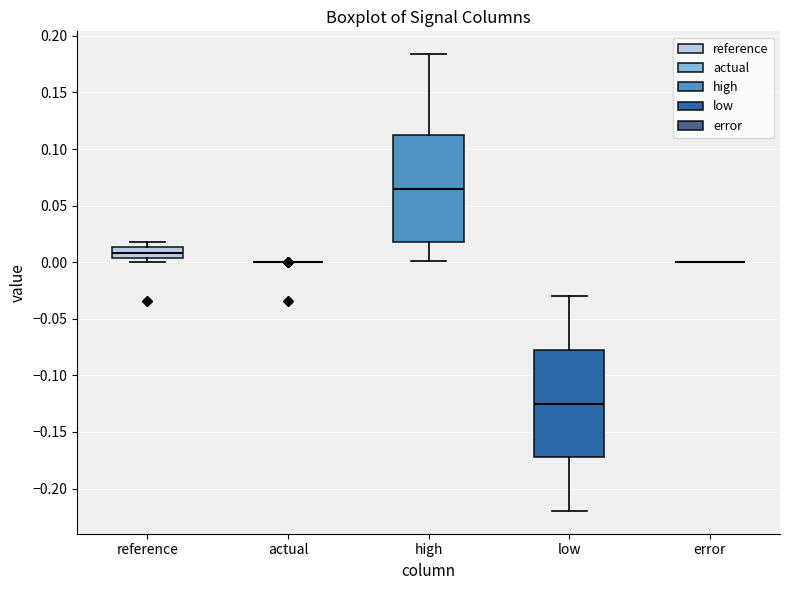

Reading left to right, read every box against the y-axis: the position of its median line, the range the box covers, and the ends of its whiskers. The values are not printed on the chart, so give them approximately, as read against the axis.

reference: median 0.010, box 0.005 to 0.015, whiskers 0.000 to 0.020
actual: box collapsed to a line at 0.000, whiskers 0.000 to 0.000
high: median 0.065, box 0.020 to 0.115, whiskers 0.000 to 0.185
low: median -0.125, box -0.170 to -0.075, whiskers -0.220 to -0.030
error: box collapsed to a line at 0.000, whiskers 0.000 to 0.000